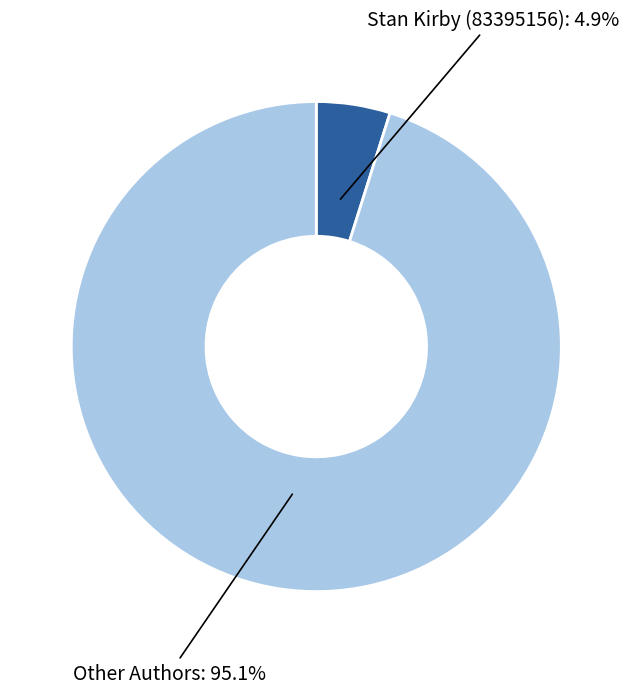

Between Other Authors and Stan Kirby (83395156), which is larger?

Other Authors